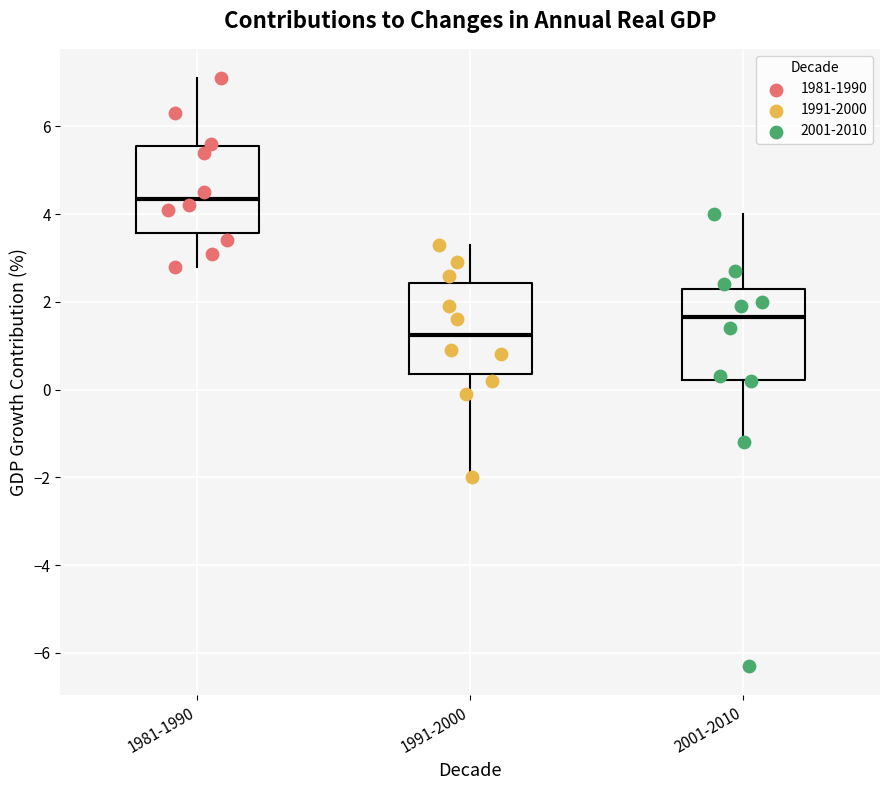

Reading left to right, transcribe this box plot: for each box, give where its median line is, the range the box spans, and where its two whiskers end, as read against the y-axis. The values are not printed on the chart, so give them approximately, as read against the axis.

1981-1990: median 4.4, box 3.6 to 5.6, whiskers 2.8 to 7.2
1991-2000: median 1.2, box 0.4 to 2.4, whiskers -2.0 to 3.4
2001-2010: median 1.6, box 0.2 to 2.4, whiskers -1.2 to 4.0